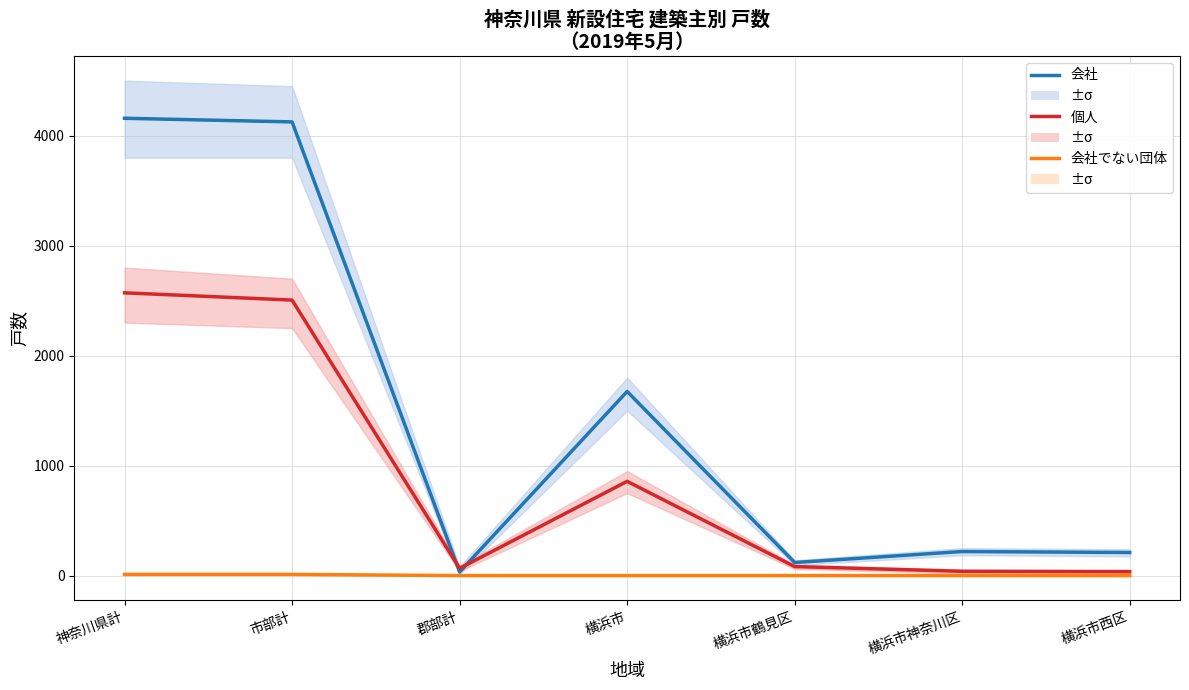

Reading left to right, extract all data points from this chart.

会社: 神奈川県計=4158	市部計=4125	郡部計=33	横浜市=1674	横浜市鶴見区=119	横浜市神奈川区=219	横浜市西区=210
個人: 神奈川県計=2571	市部計=2505	郡部計=66	横浜市=857	横浜市鶴見区=82	横浜市神奈川区=39	横浜市西区=35
会社でない団体: 神奈川県計=11	市部計=11	郡部計=0	横浜市=0	横浜市鶴見区=0	横浜市神奈川区=0	横浜市西区=0